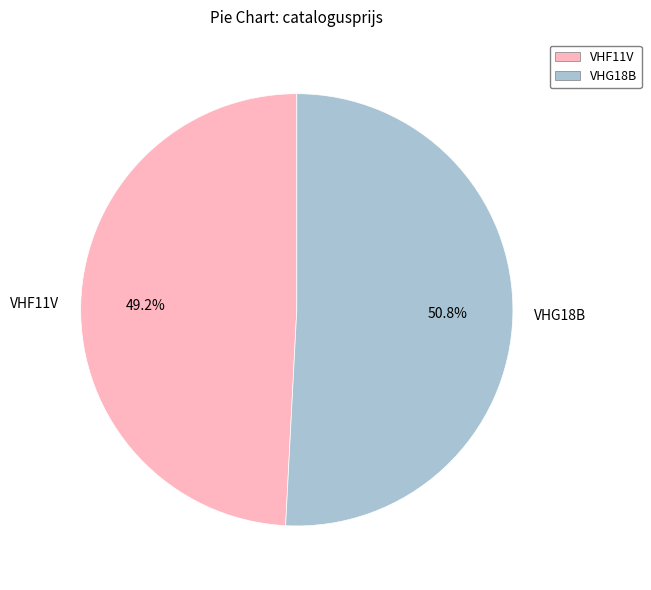

What percentage is the VHG18B slice, to the nearest percent?

51%